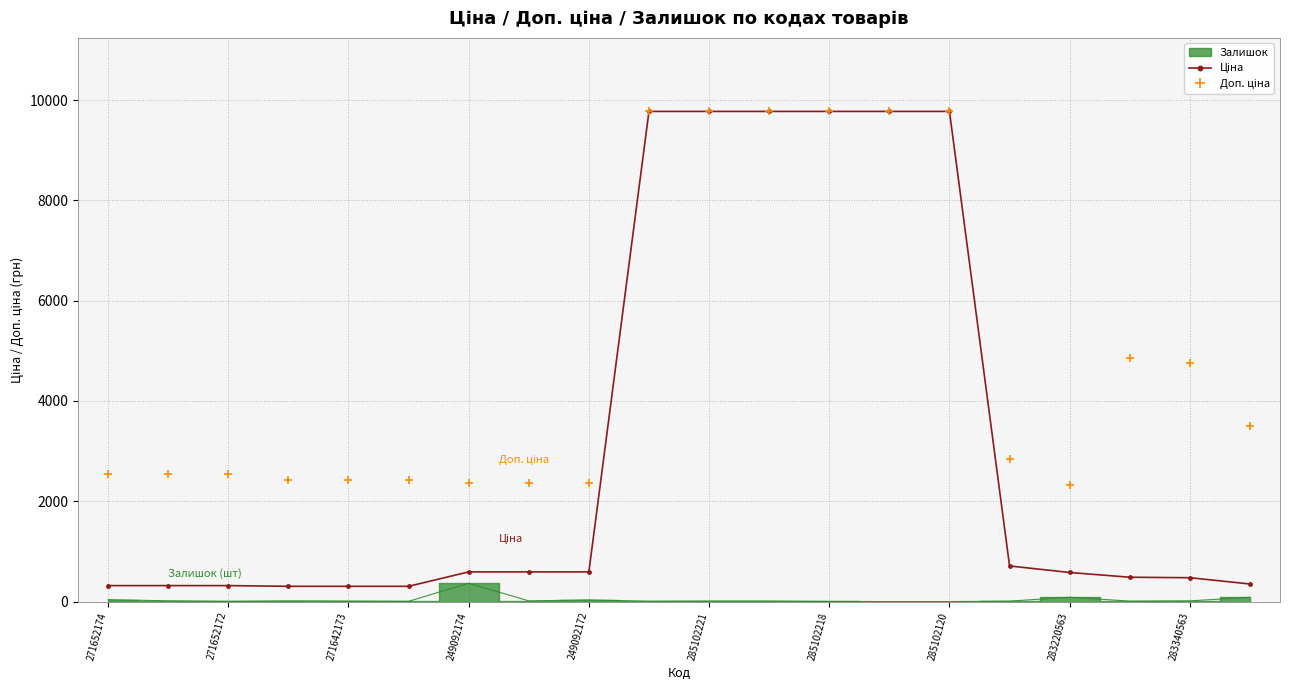

True or false: Ціна and Доп. ціна intersect in this chart.

False